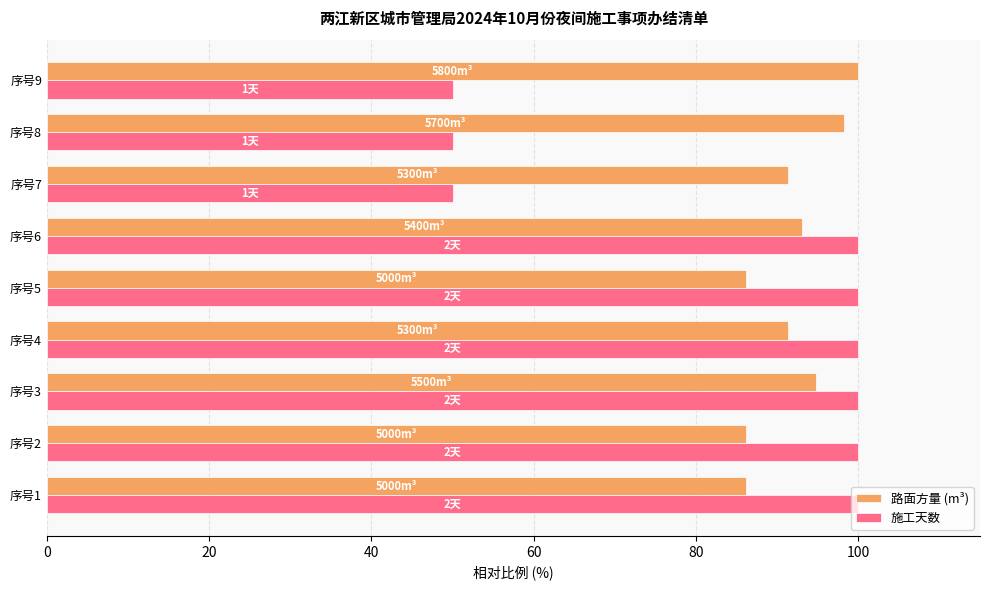

How many series are shown in this chart?

2